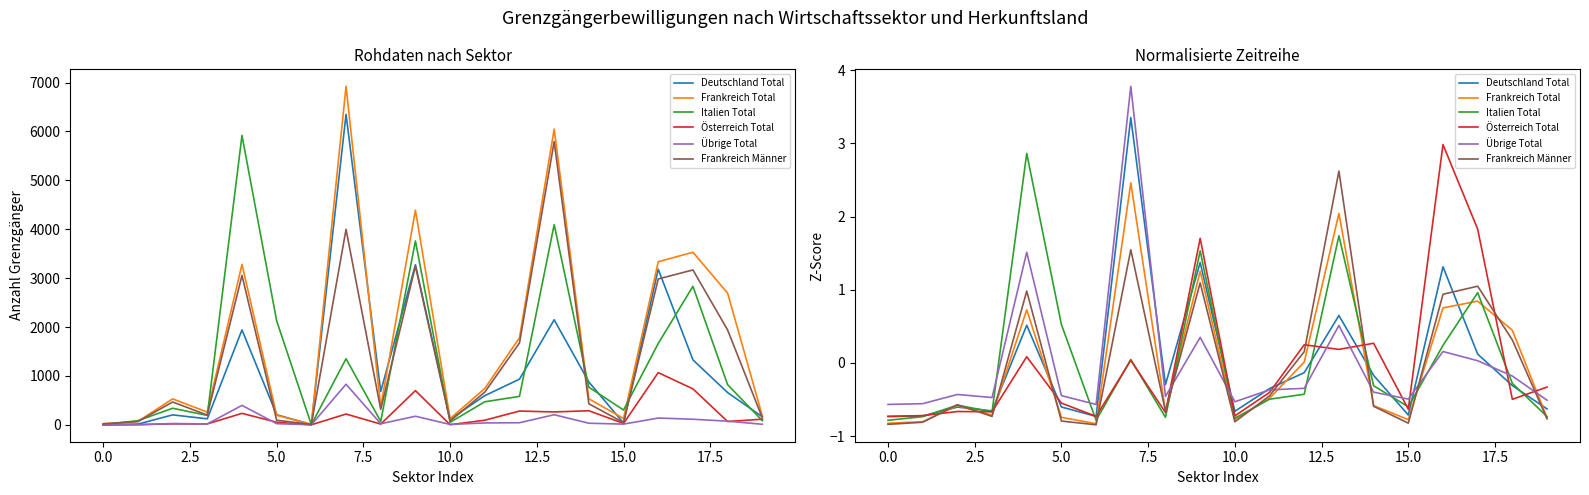

What is the spread (max minus min) of values at 0.0?

0.3